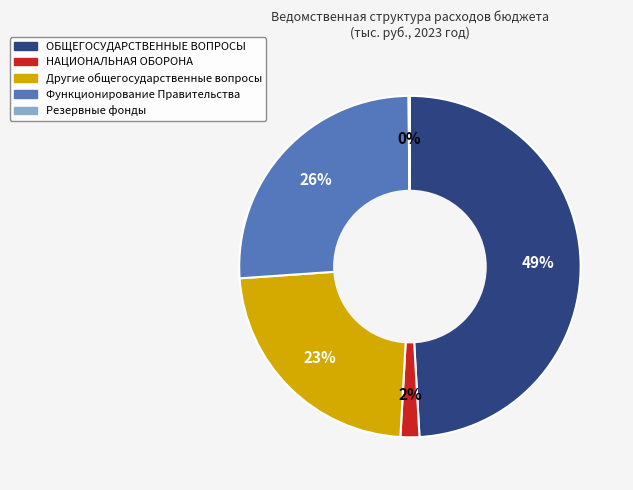

To the nearest percent, what percentage of the pie is Другие общегосударственные вопросы?

23%